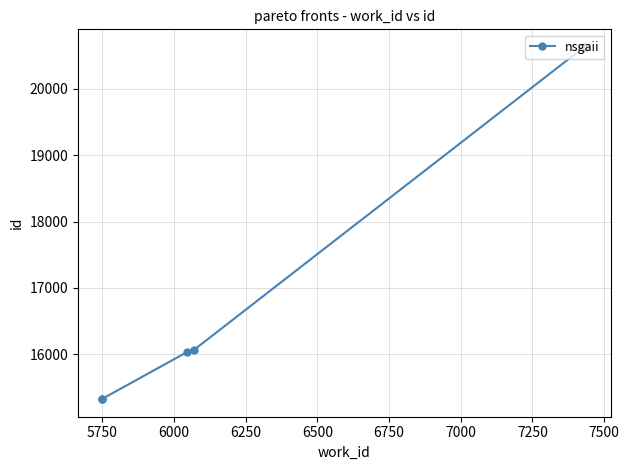

Approximately how many times larger is the value at 5500 compared to 6500?

0.7